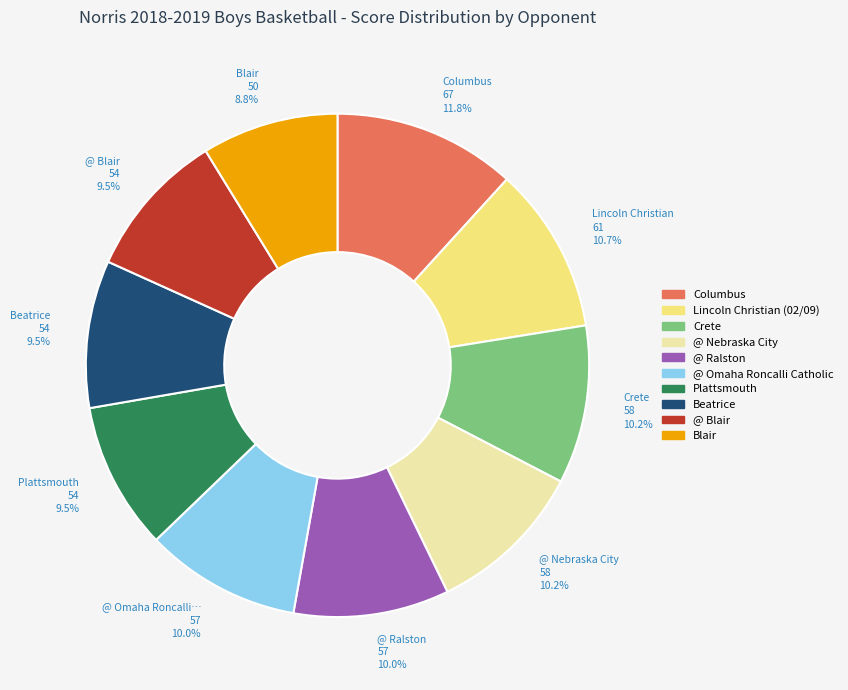

Does any single category account for the majority?

No